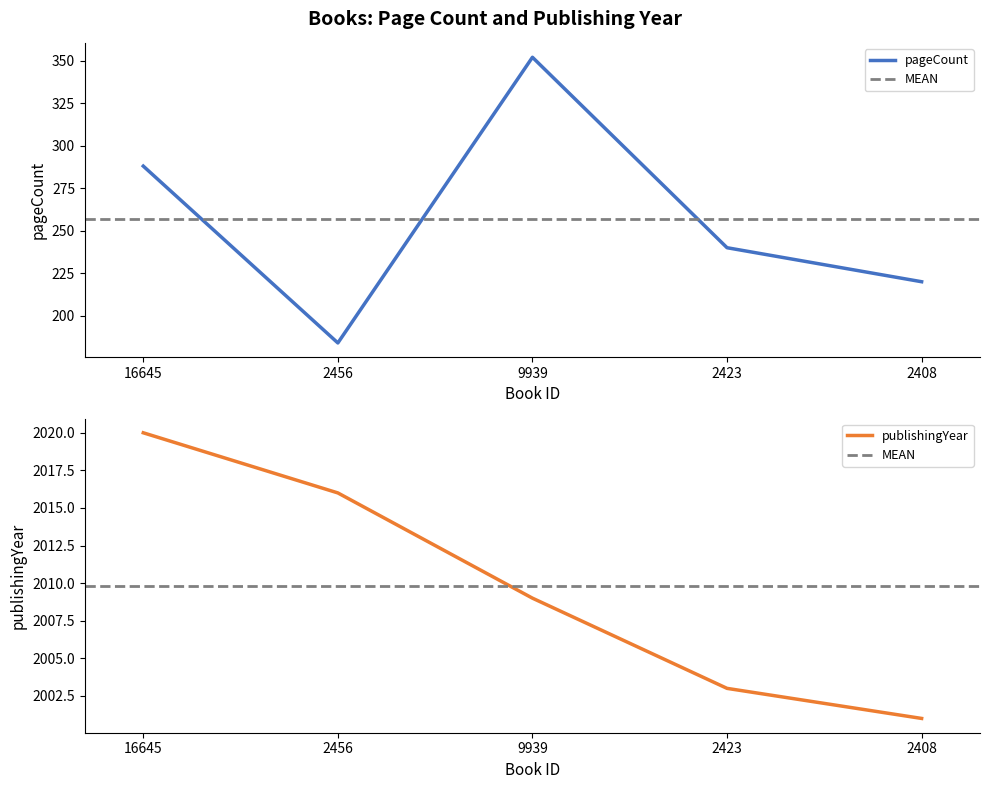

What is the difference between the highest and lowest values at 9939?

1657